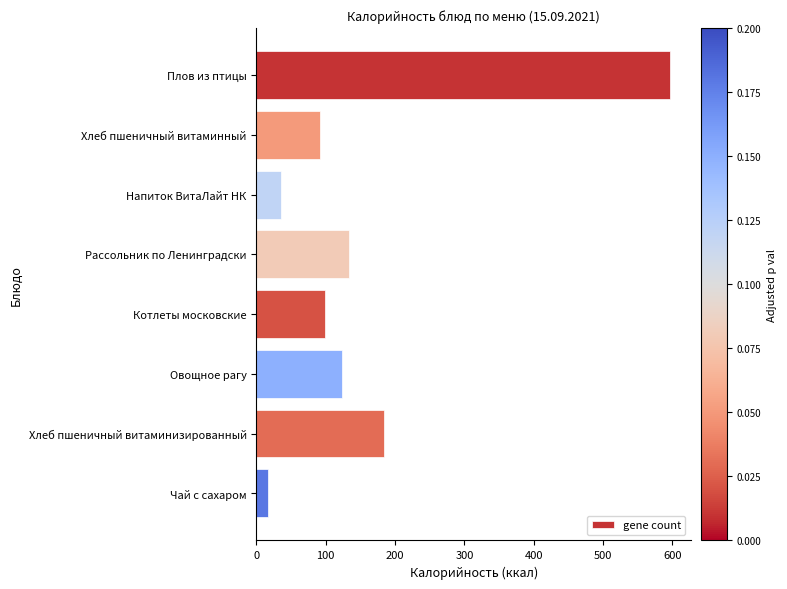

What is the difference between the second highest and minimum values?

167.0